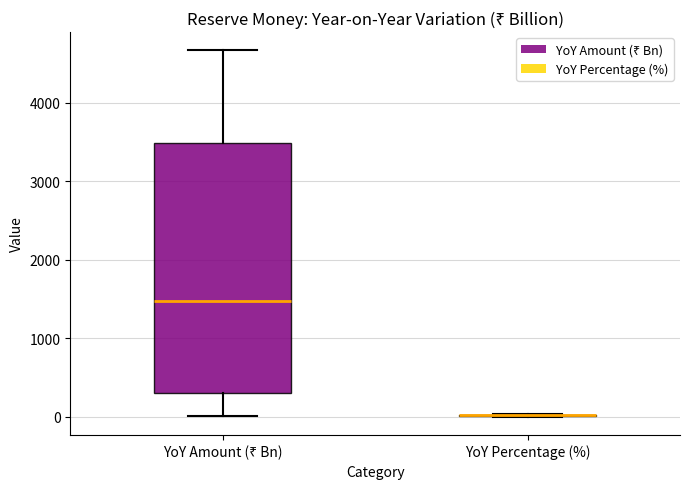

Which box is the tallest, from its lower edge to its upper edge?

YoY Amount (₹ Bn)